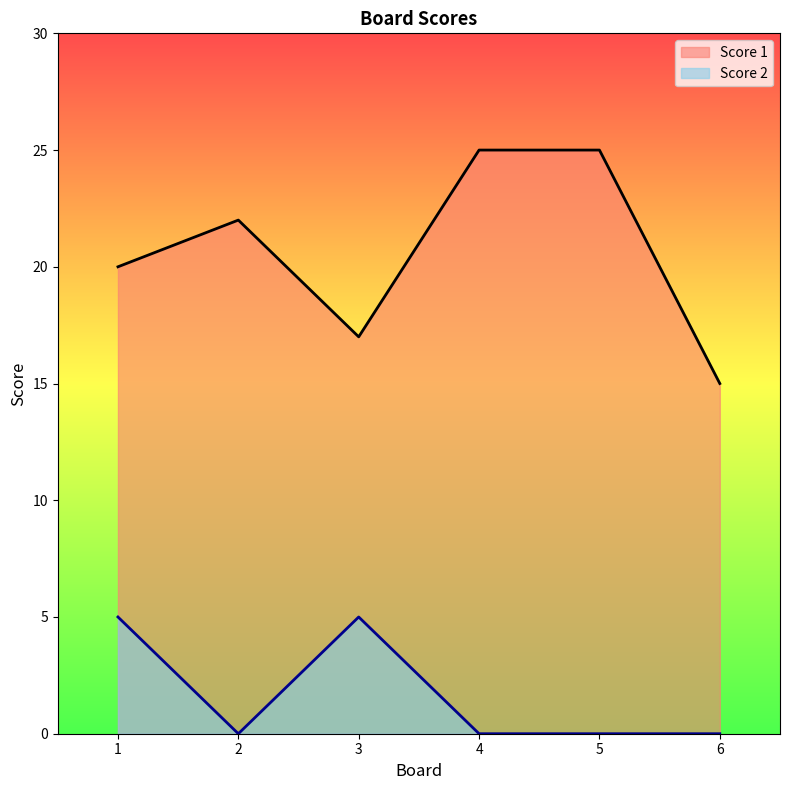

What is the total value across all series at 3?

22